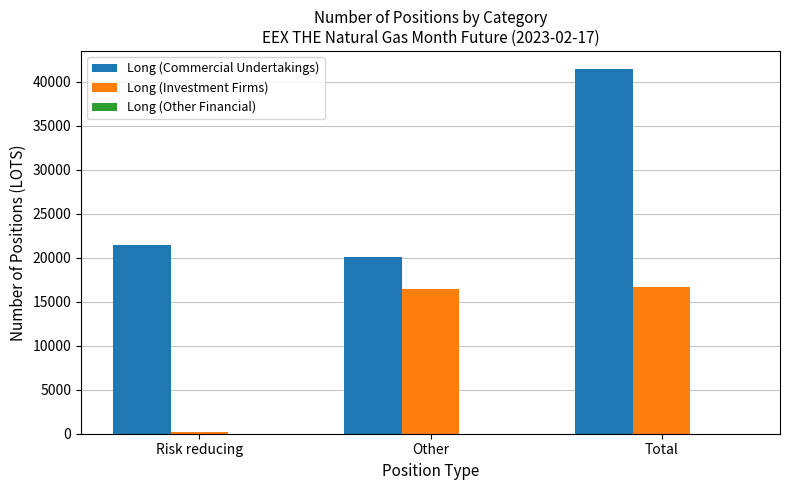

The Long (Investment Firms) series shows 4831 at Total. True or false?

False